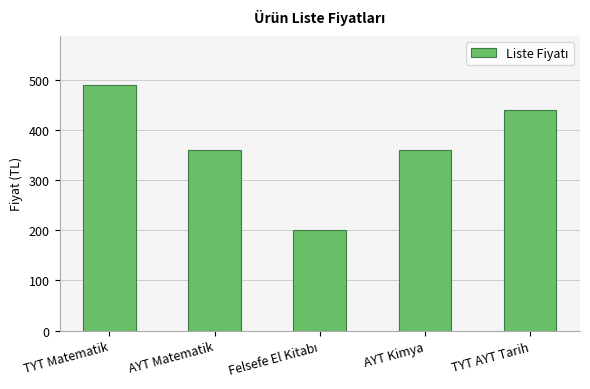

What is the label of the 2nd bar from the right?

AYT Kimya